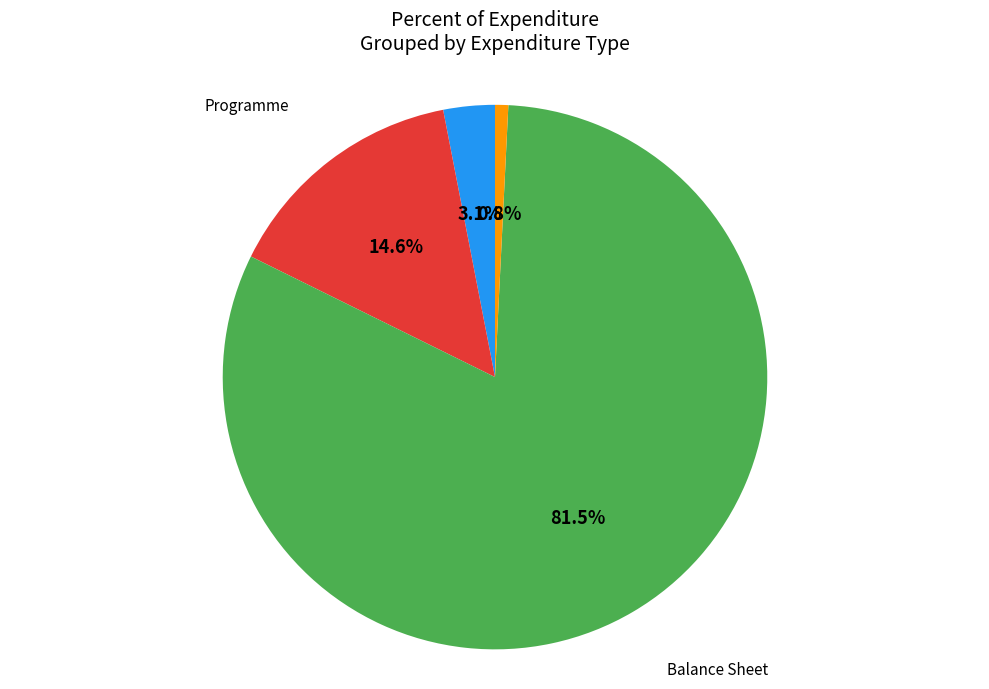

Is there a majority slice in this chart?

Yes